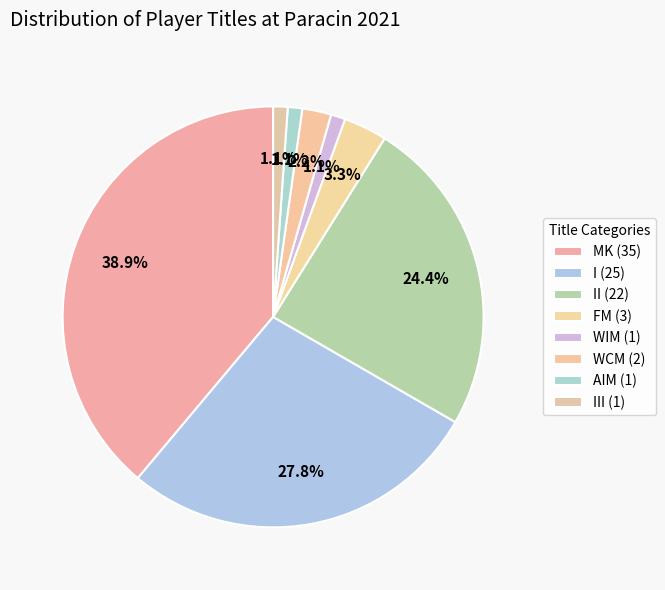

How many slices are in this pie chart?

8